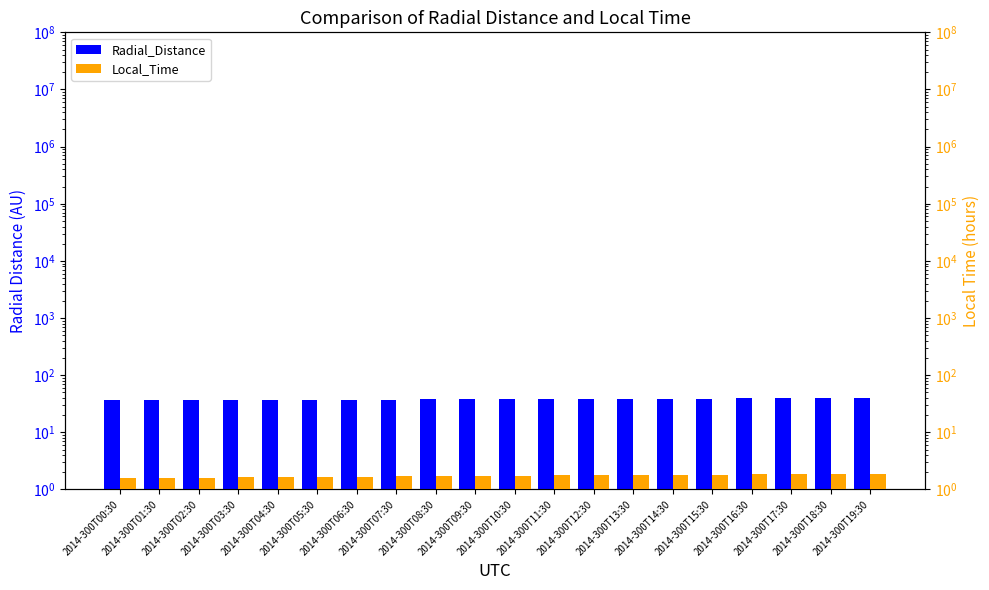

What is the value of the Local_Time bar at the 14th from the left?

1.8